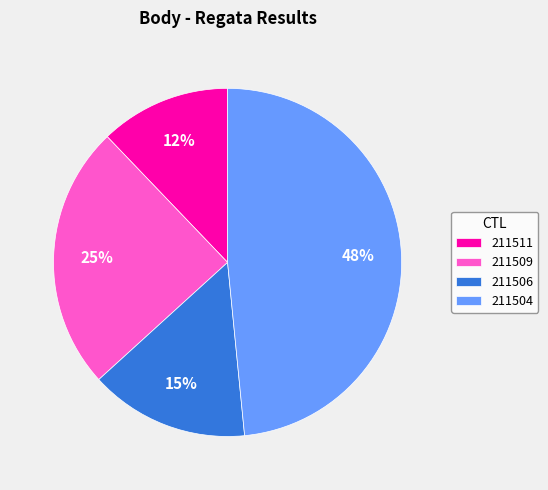

Count the number of slices in the pie.

4